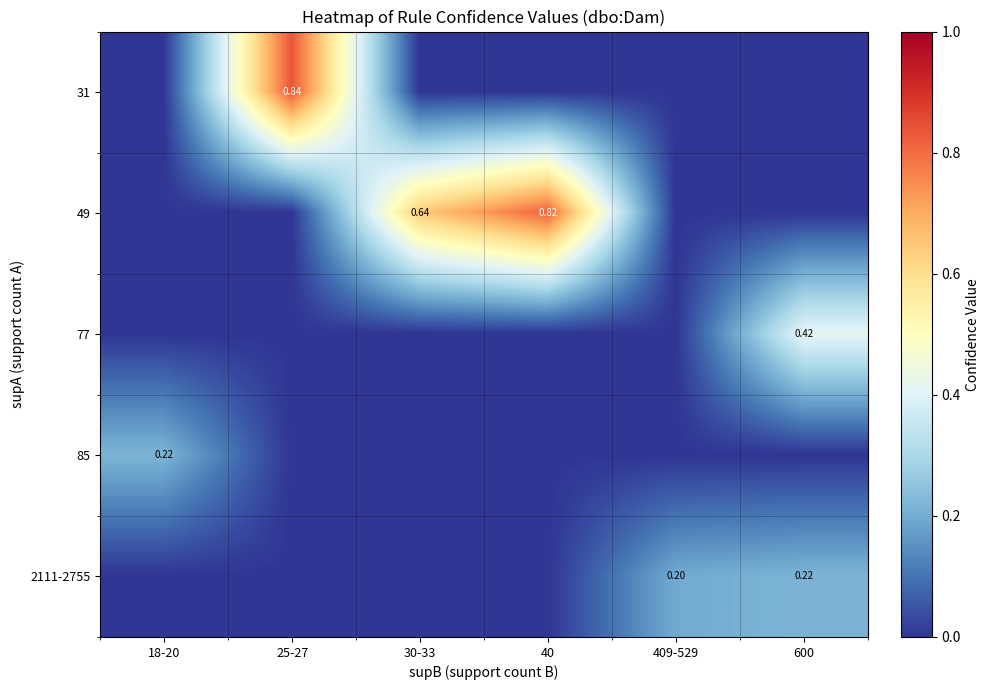

Count the number of categories in the chart.

6